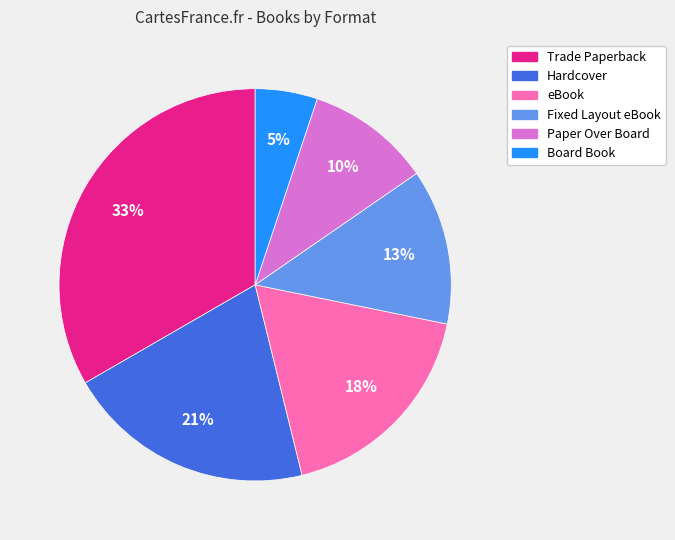

To the nearest percent, what percentage of the pie is Hardcover?

21%